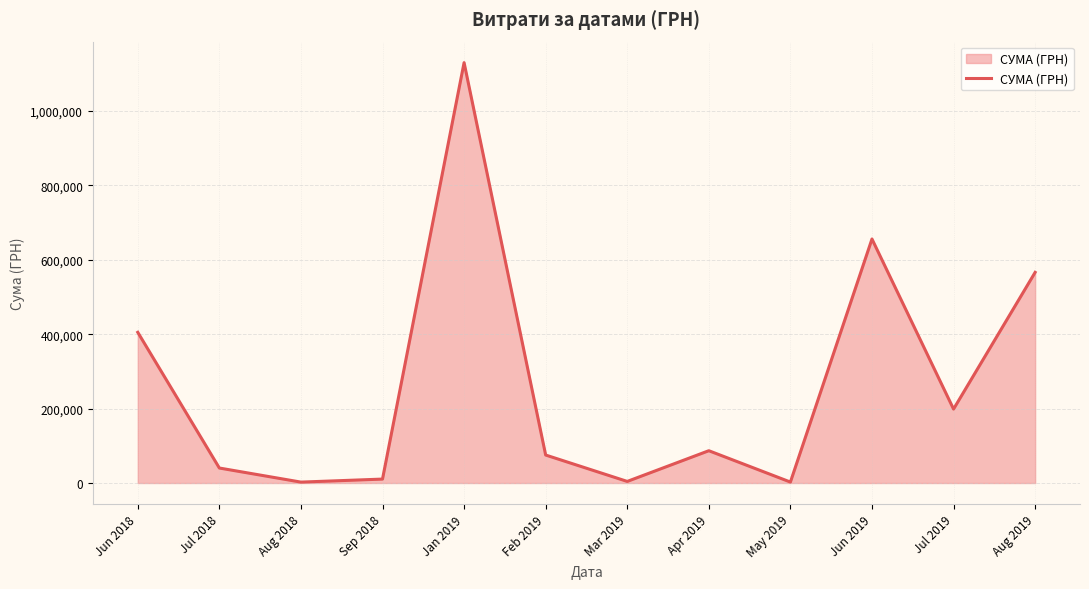

What is the sum of all values?

3178587.2